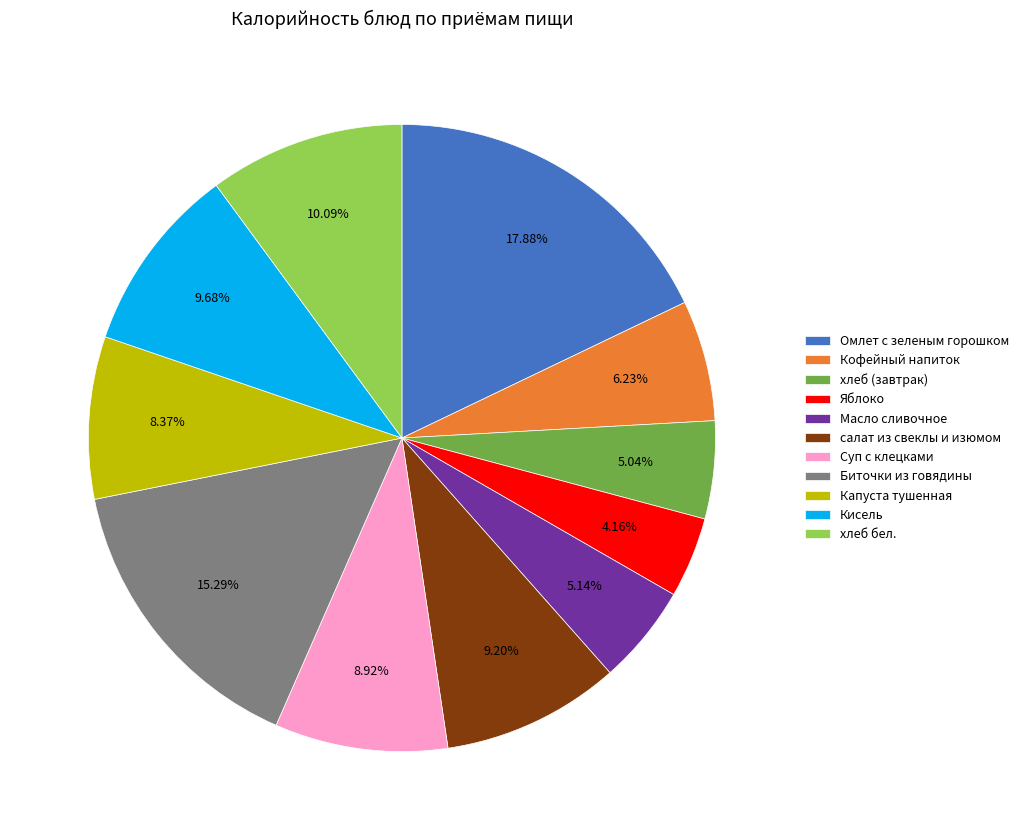

Between салат из свеклы и изюмом and Масло сливочное, which is larger?

салат из свеклы и изюмом